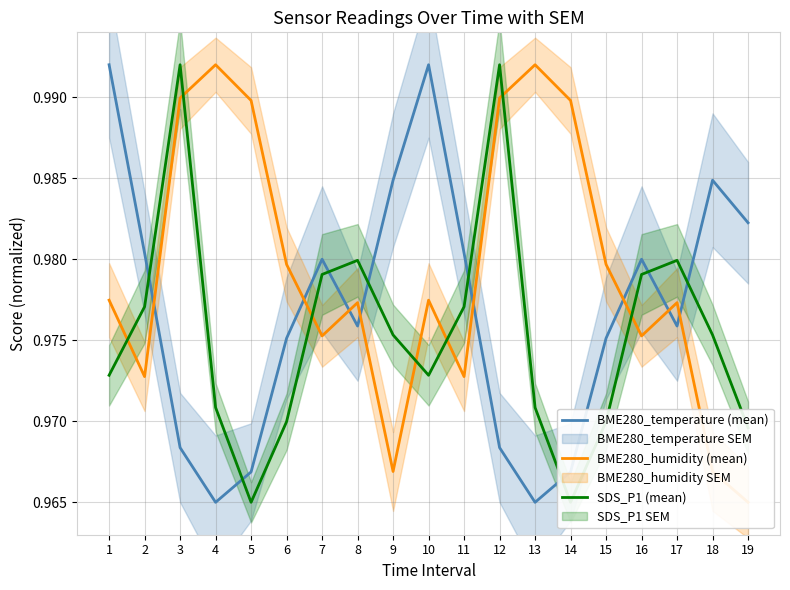

What is the value of the SDS_P1 (mean) point at the 12th from the left?

1.0